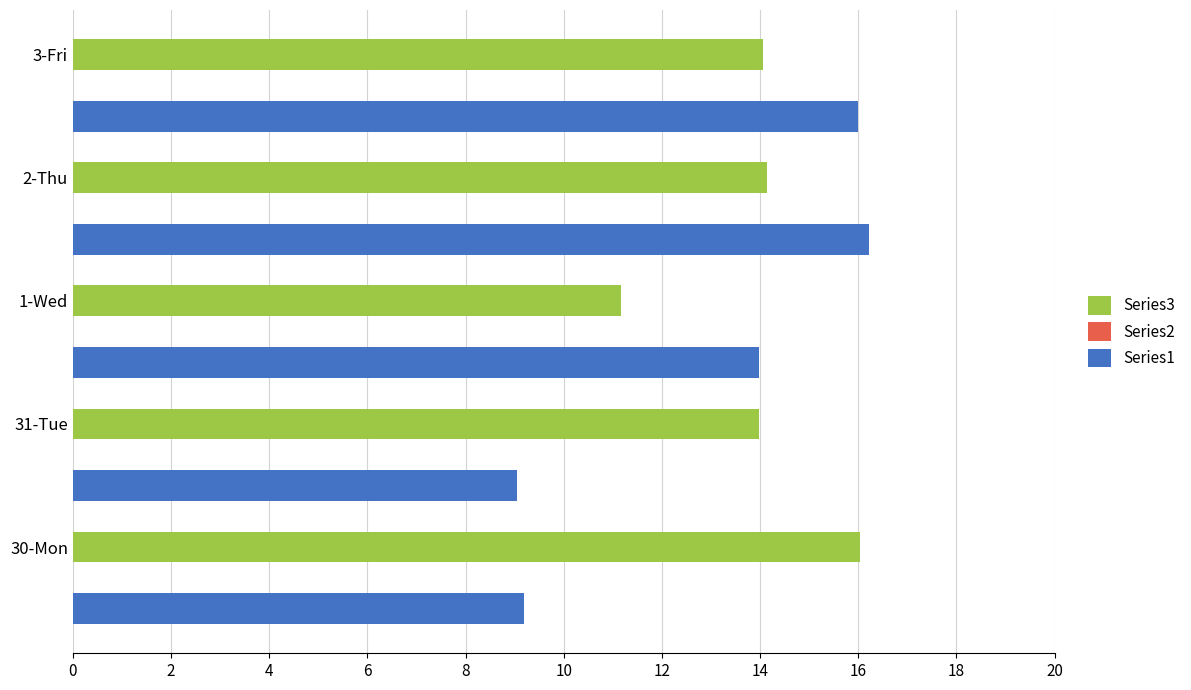

True or false: Series3 has a value of 9.2 at 3-Fri.

False